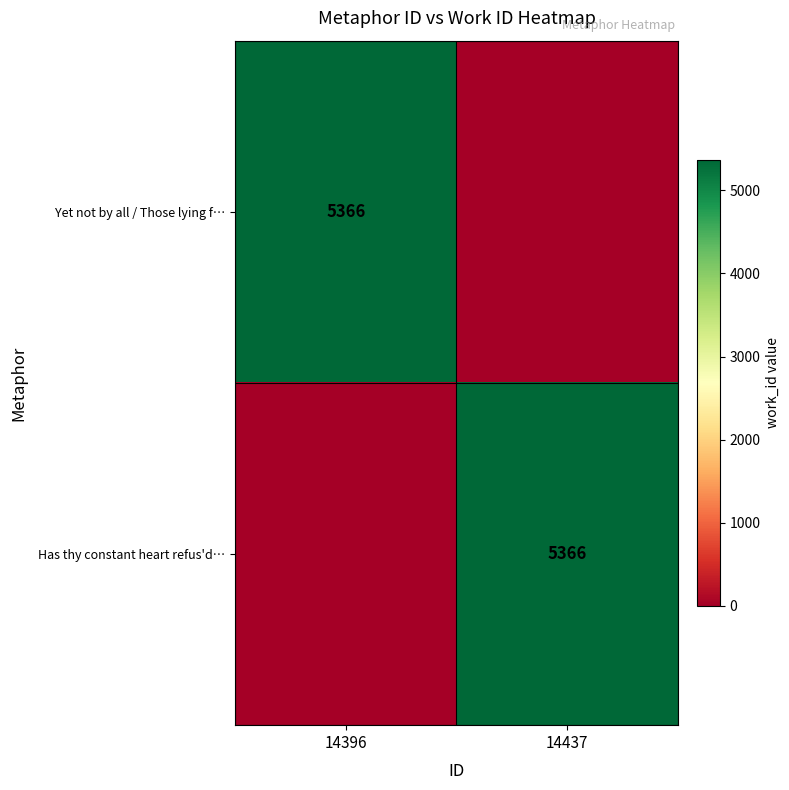

Which has a higher value, 14437 or 14396?

14396